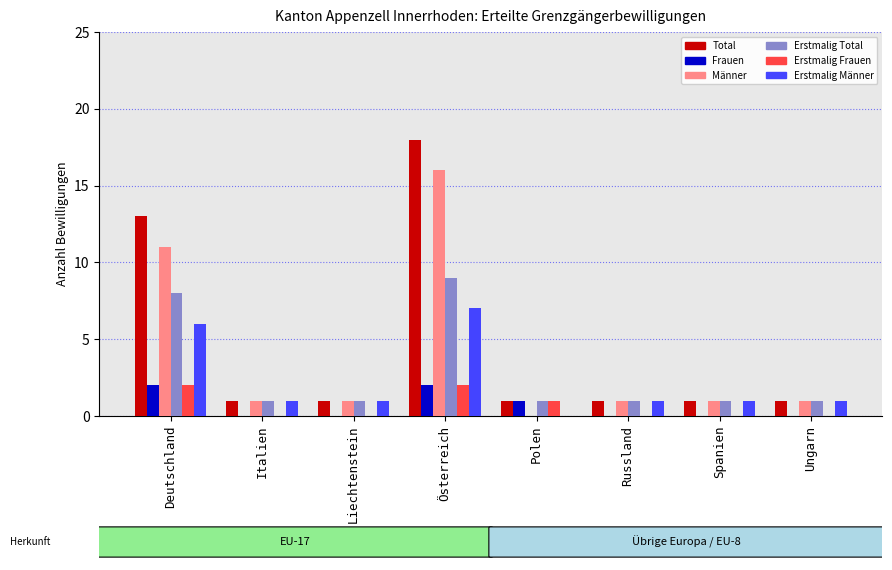

At which label does Total reach its peak?

Österreich